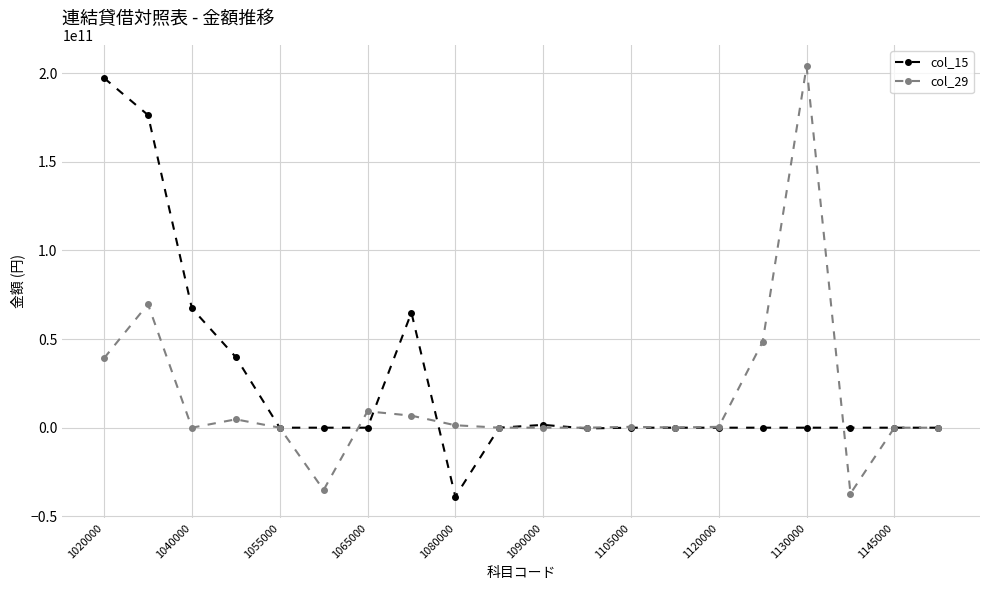

What is the maximum value shown in the chart?

203756224279